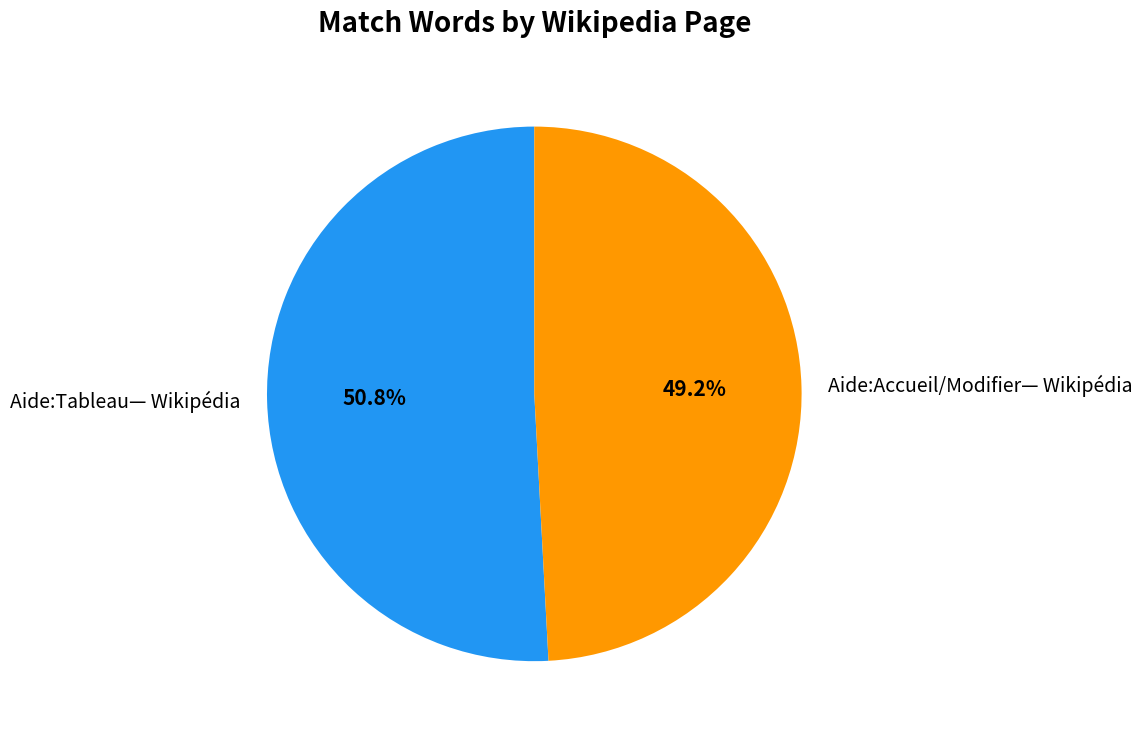

True or false: Aide:Accueil/Modifier— Wikipédia accounts for 41% of the total.

False